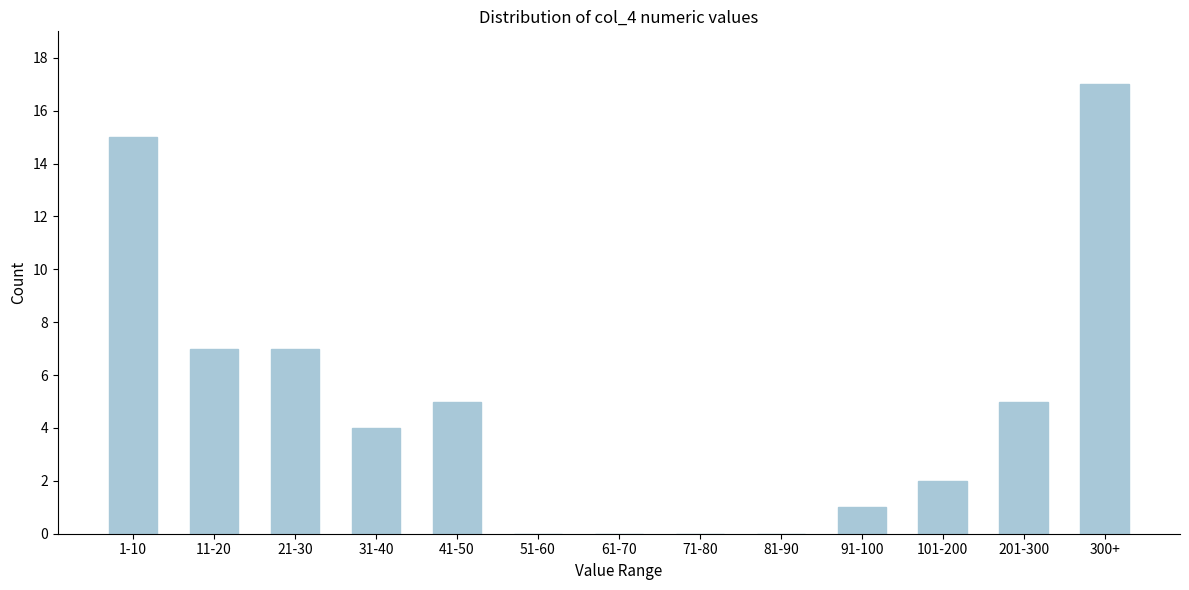

Reading right to left, list all the values displayed in this chart.

300+=17	201-300=5	101-200=2	91-100=1	81-90=0	71-80=0	61-70=0	51-60=0	41-50=5	31-40=4	21-30=7	11-20=7	1-10=15